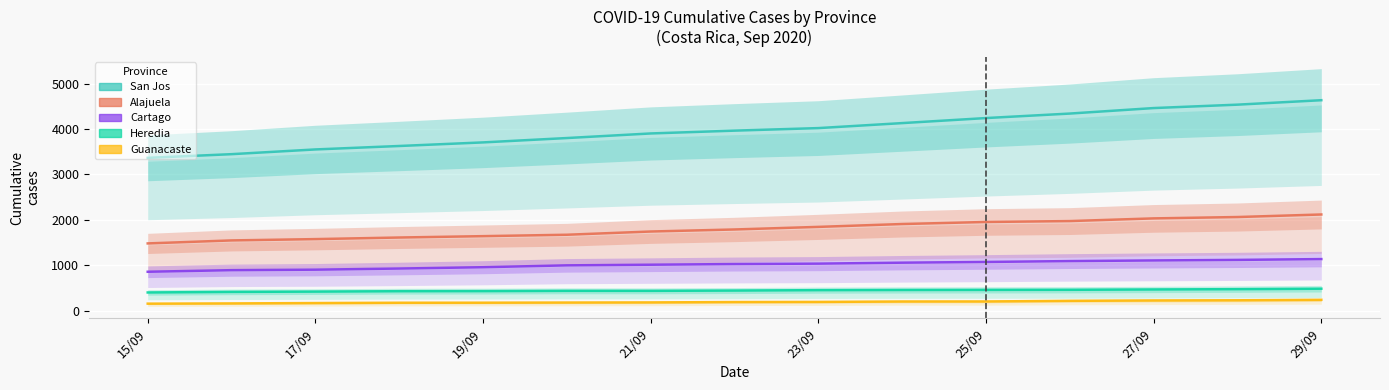

Rank the series at 21/09 from highest to lowest value.

San Jos, Alajuela, Cartago, Heredia, Guanacaste